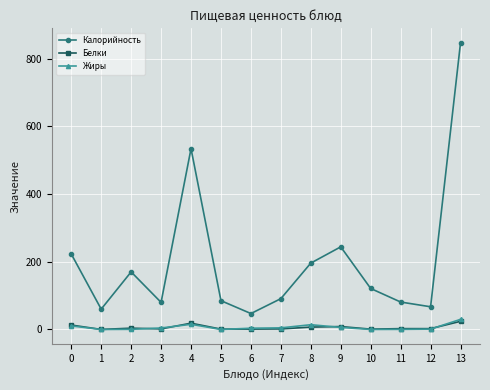

How many data points does each series have?

14